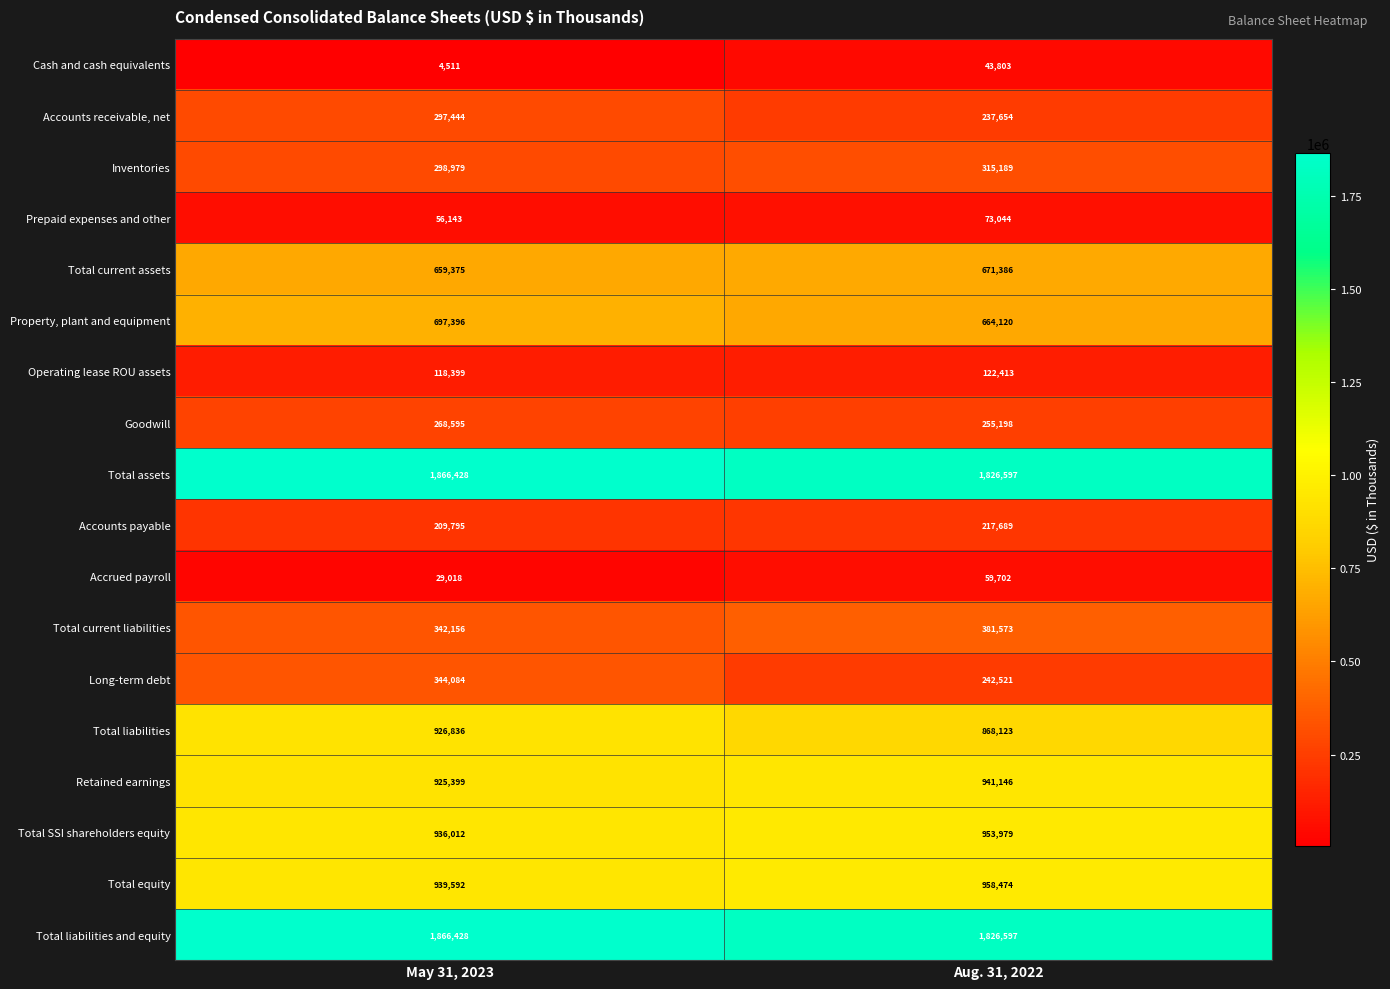

At which category does the chart reach its peak across all series?

May 31, 2023